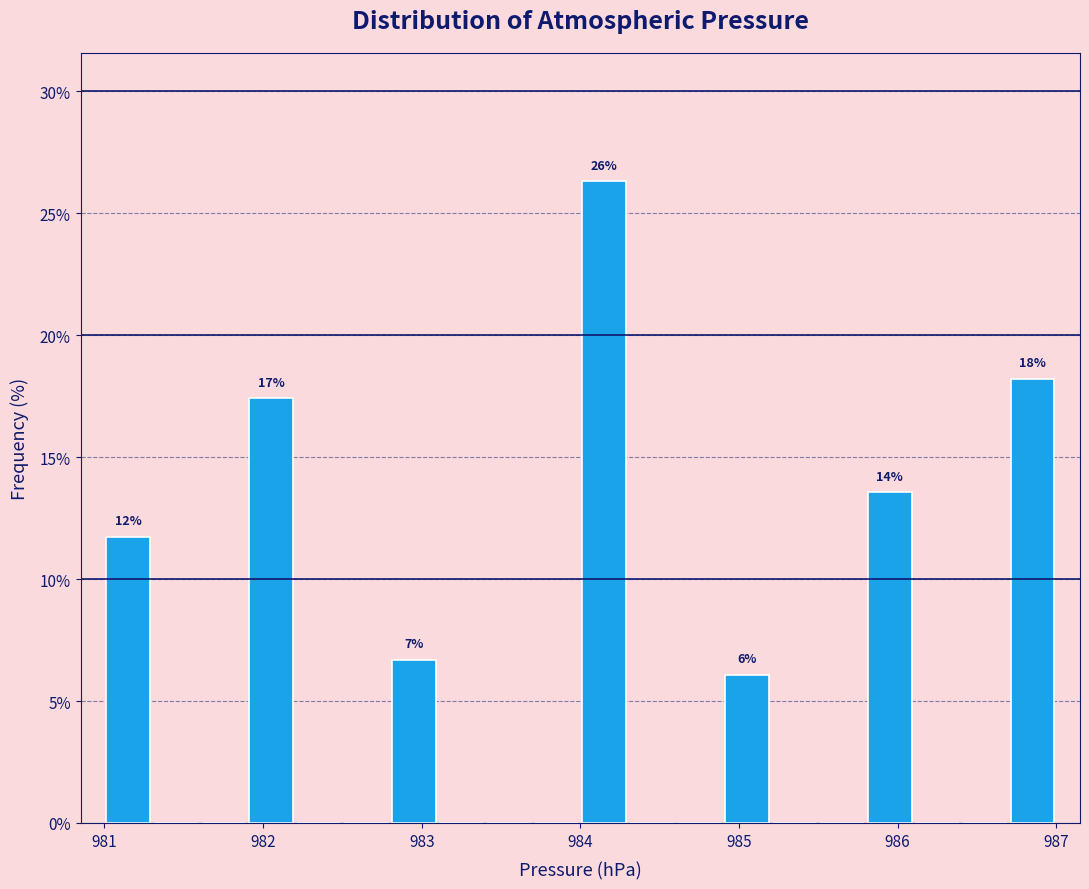

Read against the x-axis, roughly where is the centre of the tallest bar?

984.2